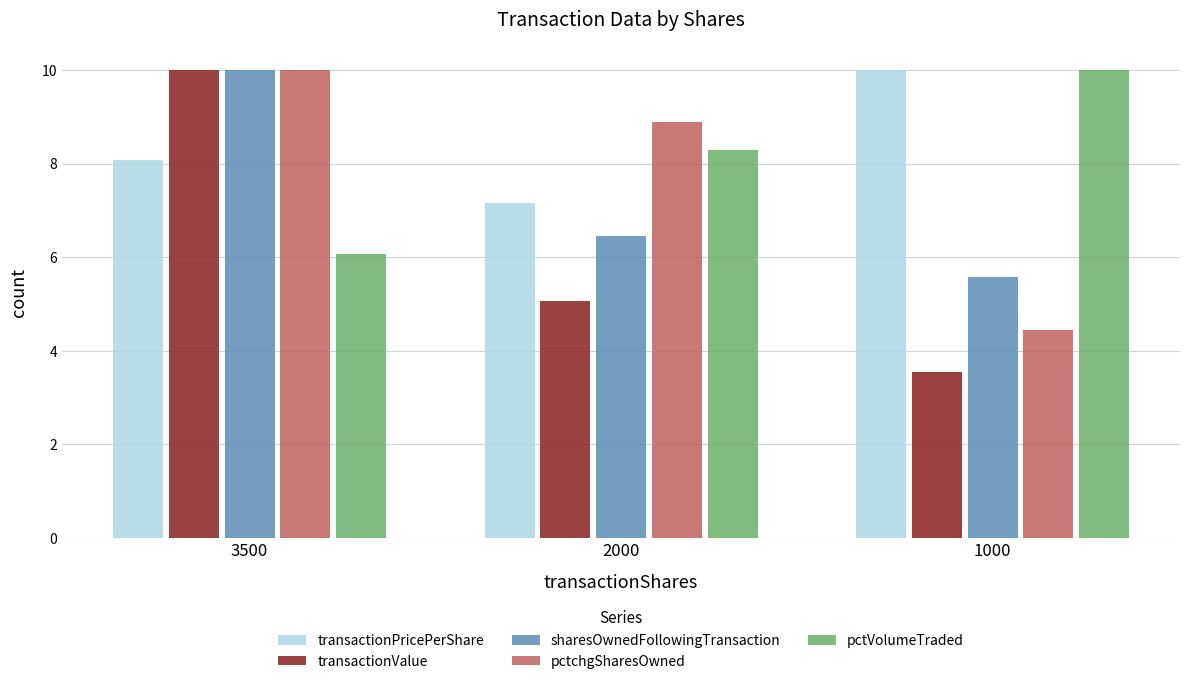

Where is pctVolumeTraded nearest to the value 8?

2000